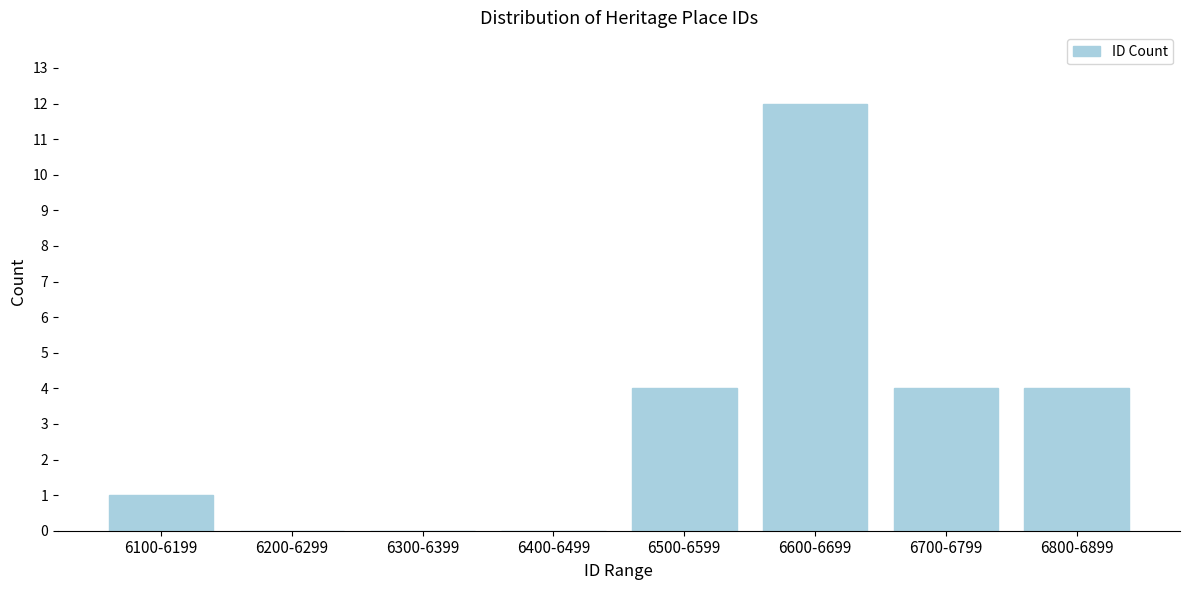

Reading left to right, transcribe all the data shown in this chart.

6100-6199=1	6200-6299=0	6300-6399=0	6400-6499=0	6500-6599=4	6600-6699=12	6700-6799=4	6800-6899=4